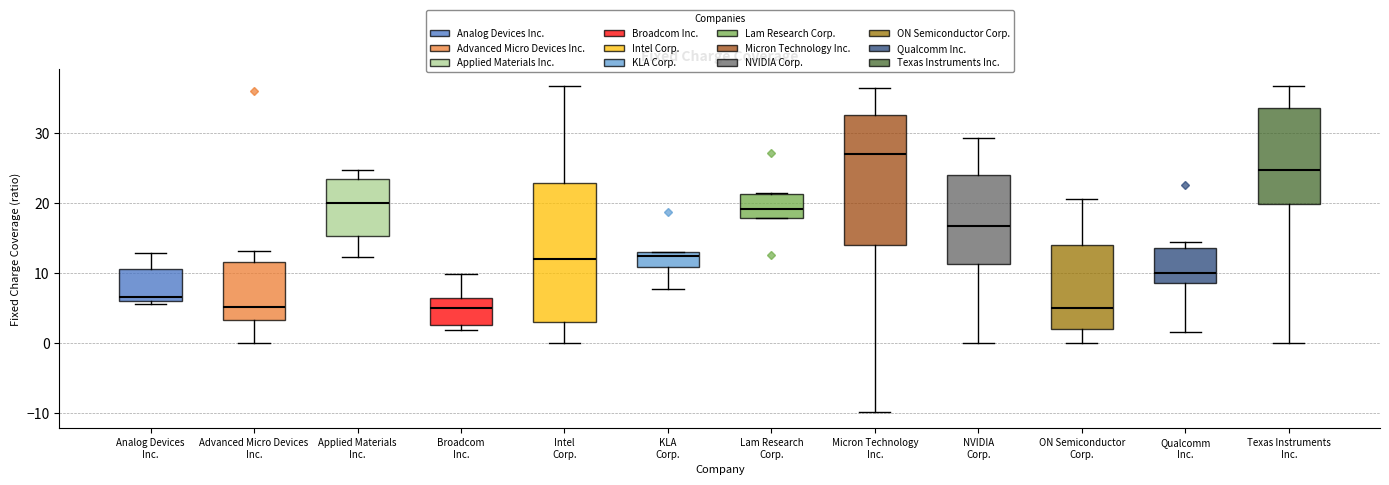

Reading left to right, transcribe this box plot: for each box, give where its median line is, the range the box spans, and where its two whiskers end, as read against the y-axis. The values are not printed on the chart, so give them approximately, as read against the axis.

Analog Devices Inc.: median 7, box 6 to 11, whiskers 6 (just below the box's lower edge) to 13
Advanced Micro Devices Inc.: median 5, box 3 to 12, whiskers 0 to 13
Applied Materials Inc.: median 20, box 15 to 23, whiskers 12 to 25
Broadcom Inc.: median 5, box 3 to 6, whiskers 2 to 10
Intel Corp.: median 12, box 3 to 23, whiskers 0 to 37
KLA Corp.: median 12, box 11 to 13, whiskers 8 to 13
Lam Research Corp.: median 19, box 18 to 21, whiskers 18 to 21
Micron Technology Inc.: median 27, box 14 to 33, whiskers -10 to 36
NVIDIA Corp.: median 17, box 11 to 24, whiskers 0 to 29
ON Semiconductor Corp.: median 5, box 2 to 14, whiskers 0 to 21
Qualcomm Inc.: median 10, box 9 to 14, whiskers 2 to 14 (just above the box's upper edge)
Texas Instruments Inc.: median 25, box 20 to 34, whiskers 0 to 37